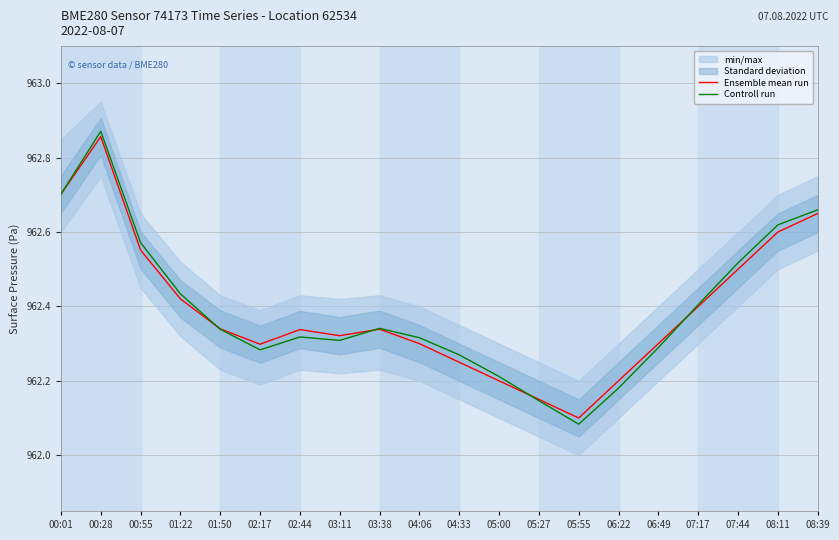

Which has a higher value, 06:49 or 00:55?

00:55